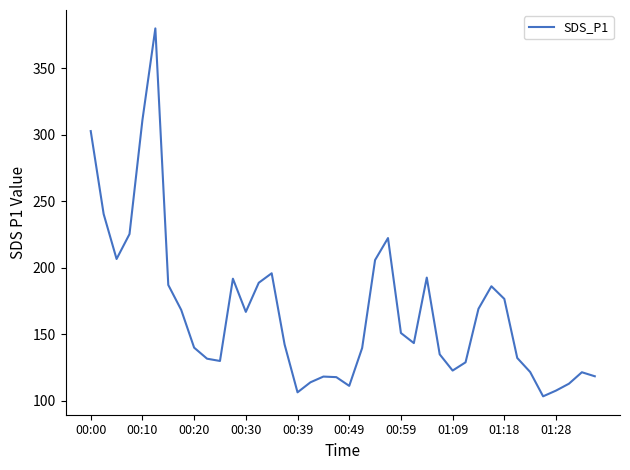

What is the difference between the maximum and minimum values?

276.3